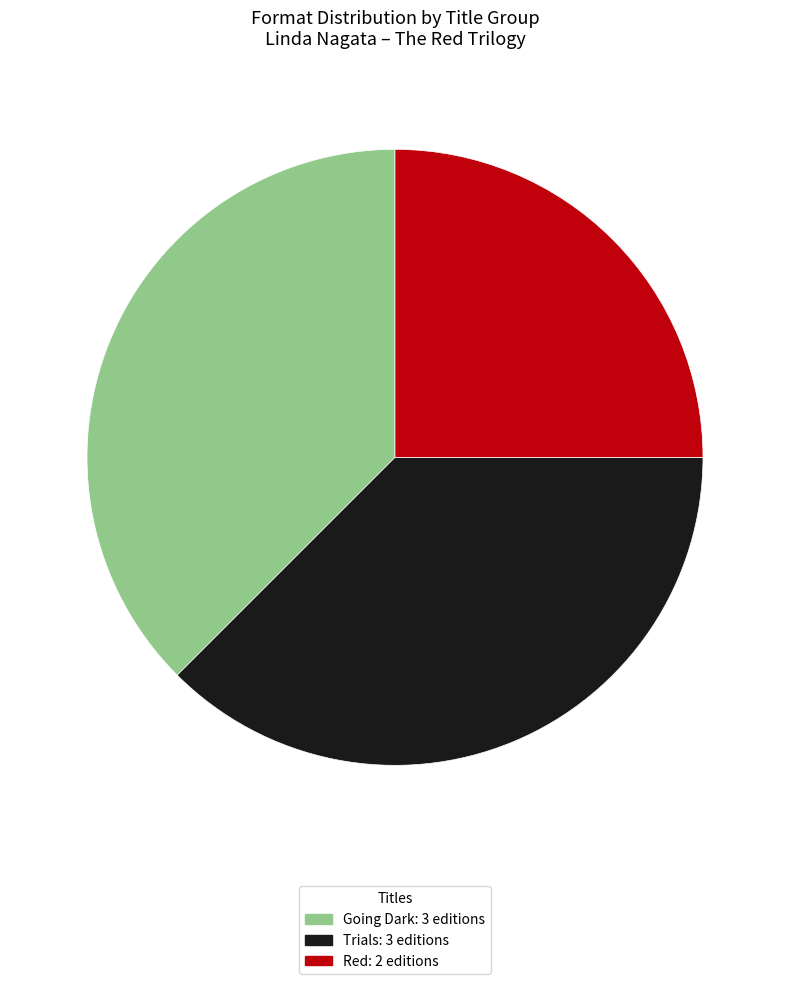

Does any single category account for the majority?

No